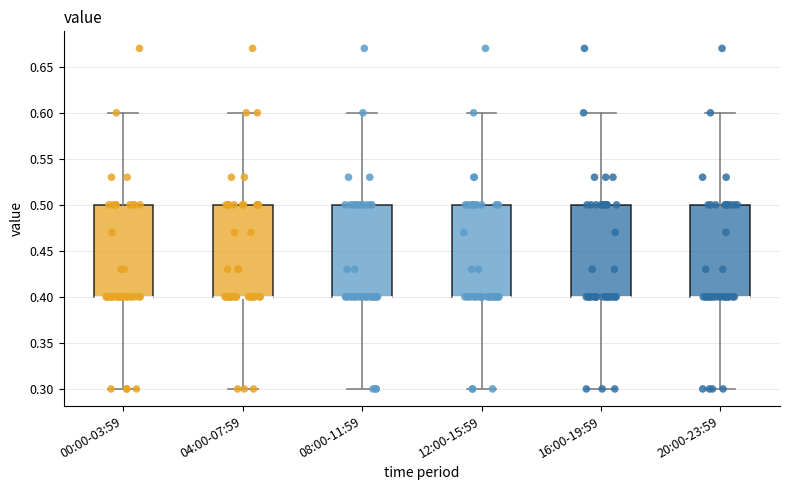

Reading left to right, read every box against the y-axis: the position of its median line, the range the box covers, and the ends of its whiskers. The values are not printed on the chart, so give them approximately, as read against the axis.

00:00-03:59: median 0.4 (drawn on the box's lower edge), box 0.4 to 0.5, whiskers 0.3 to 0.6
04:00-07:59: median 0.4 (drawn on the box's lower edge), box 0.4 to 0.5, whiskers 0.3 to 0.6
08:00-11:59: median 0.4 (drawn on the box's lower edge), box 0.4 to 0.5, whiskers 0.3 to 0.6
12:00-15:59: median 0.4 (drawn on the box's lower edge), box 0.4 to 0.5, whiskers 0.3 to 0.6
16:00-19:59: median 0.4 (drawn on the box's lower edge), box 0.4 to 0.5, whiskers 0.3 to 0.6
20:00-23:59: median 0.4 (drawn on the box's lower edge), box 0.4 to 0.5, whiskers 0.3 to 0.6